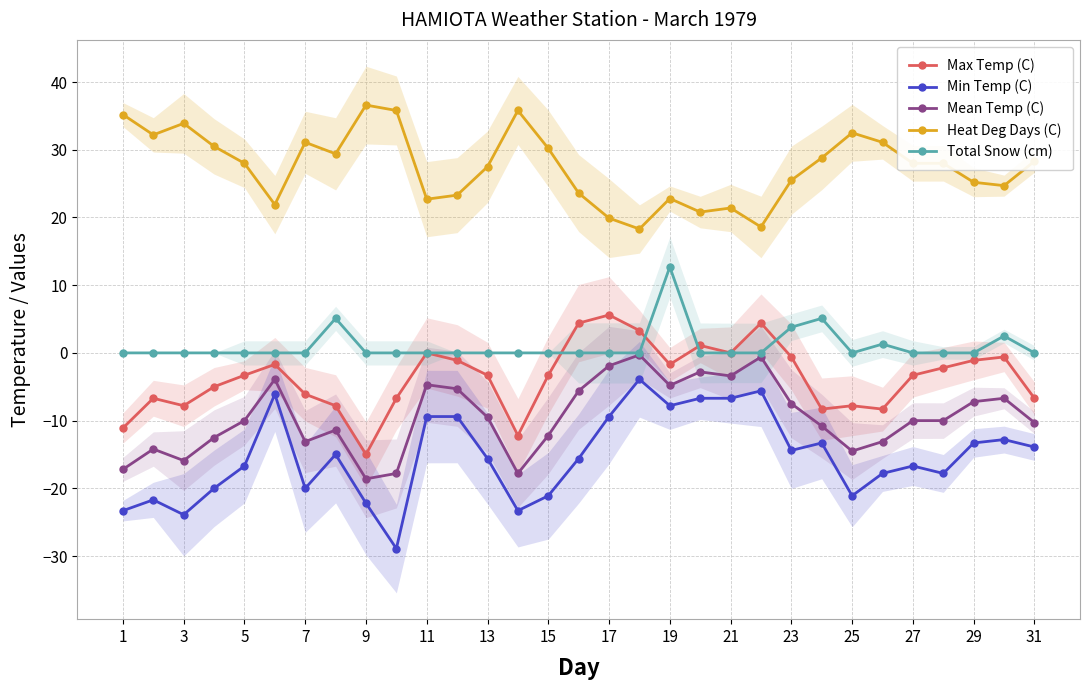

True or false: Mean Temp (C) and Heat Deg Days (C) cross at least once.

False